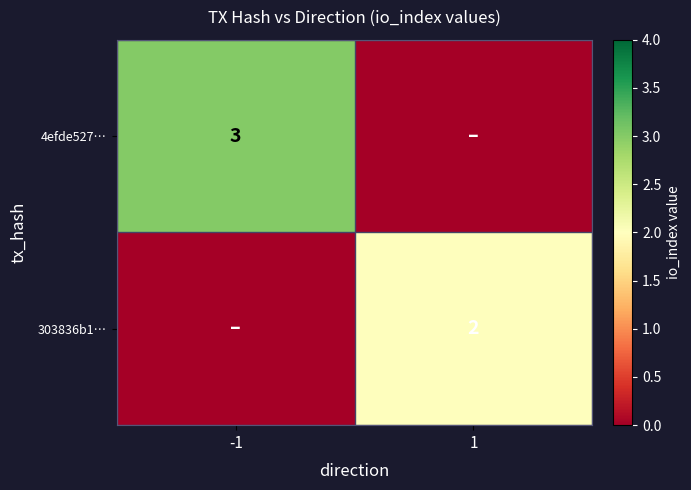

Is it true that 4efde527… equals 3 at -1?

True